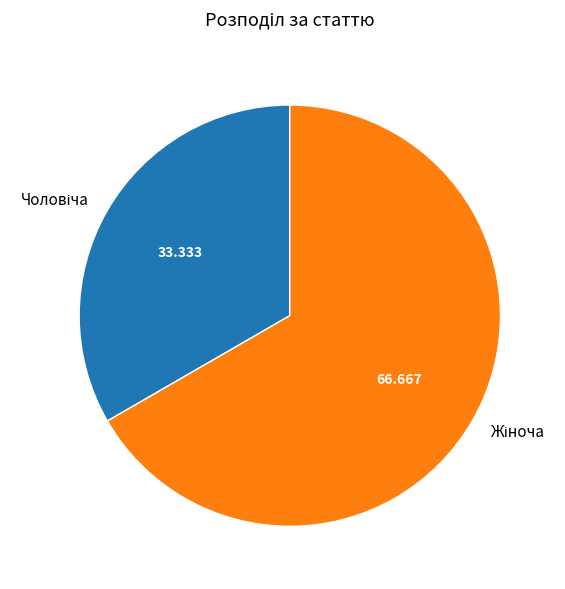

Does any single category account for the majority?

Yes